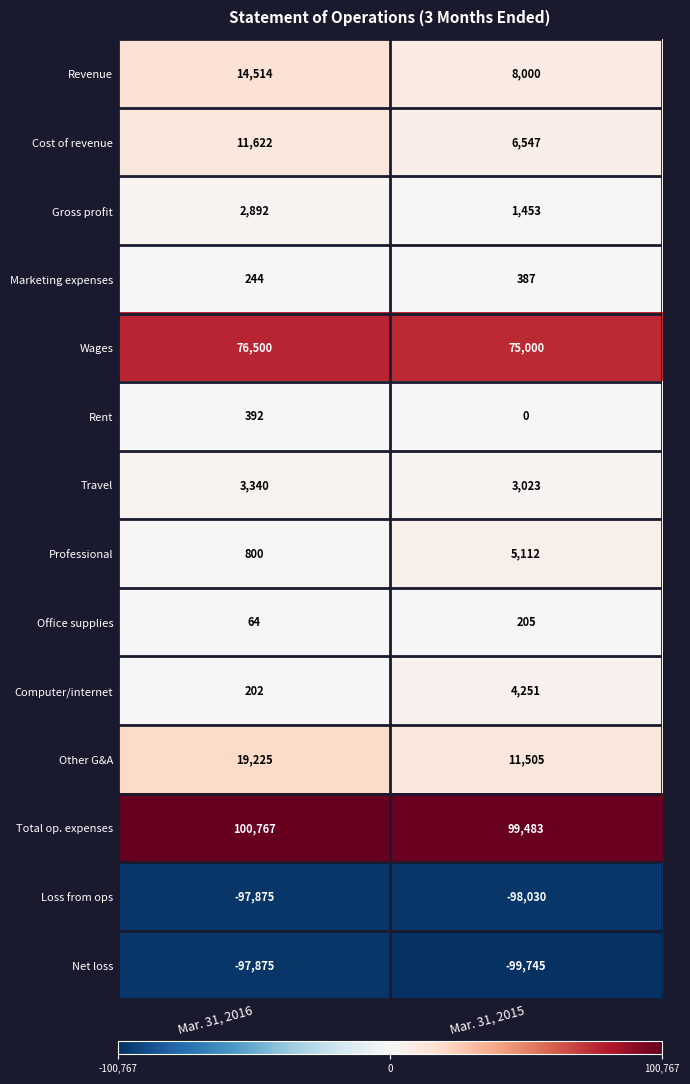

What is the sum of all Other G&A values?

30730